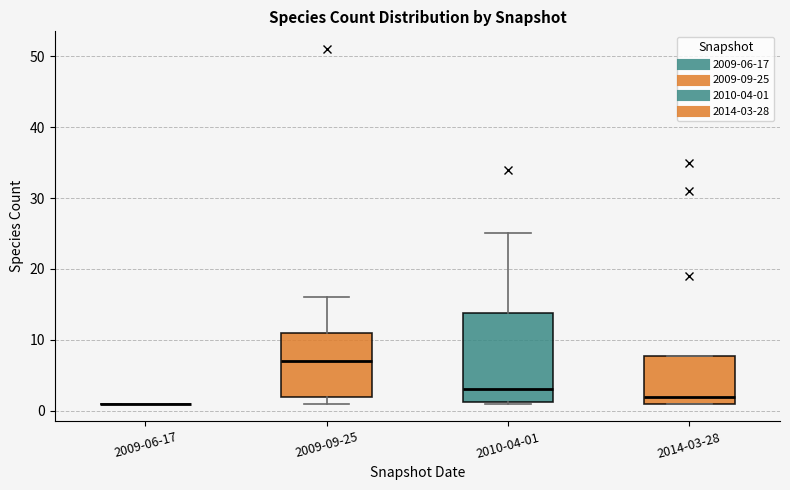

Comparing the boxes themselves (not the whiskers), which one is the tallest?

2010-04-01